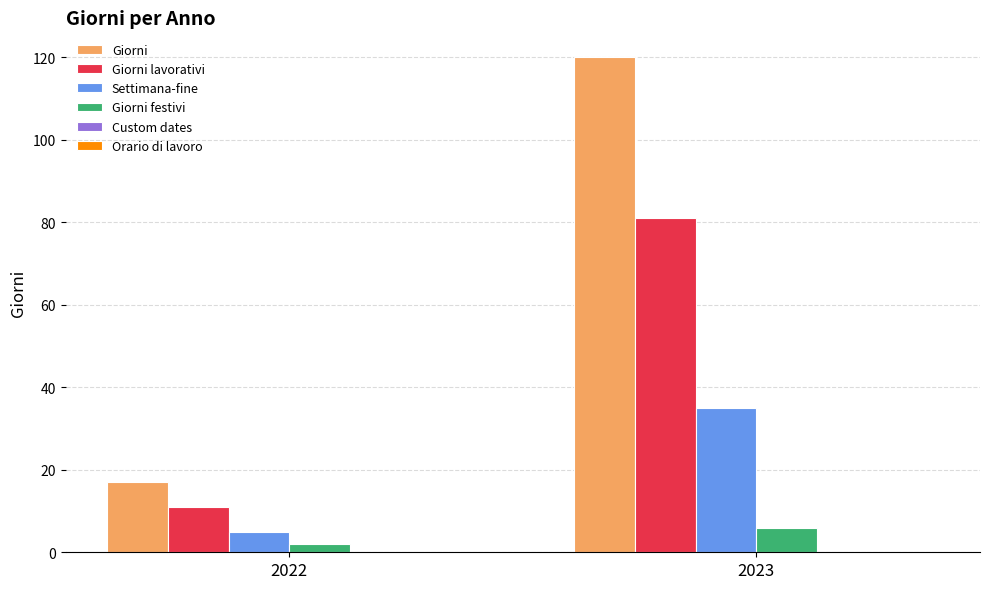

Which category has the lowest value across all series?

2022